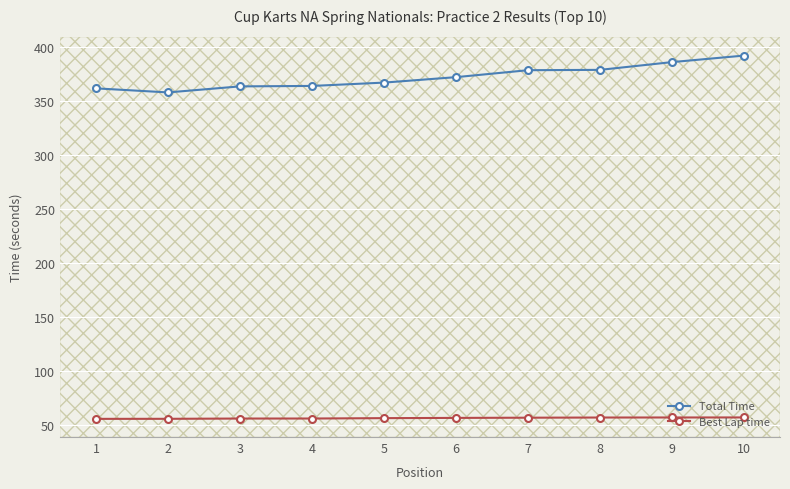

At 3, list the series in order from smallest to largest.

Best Lap time, Total Time